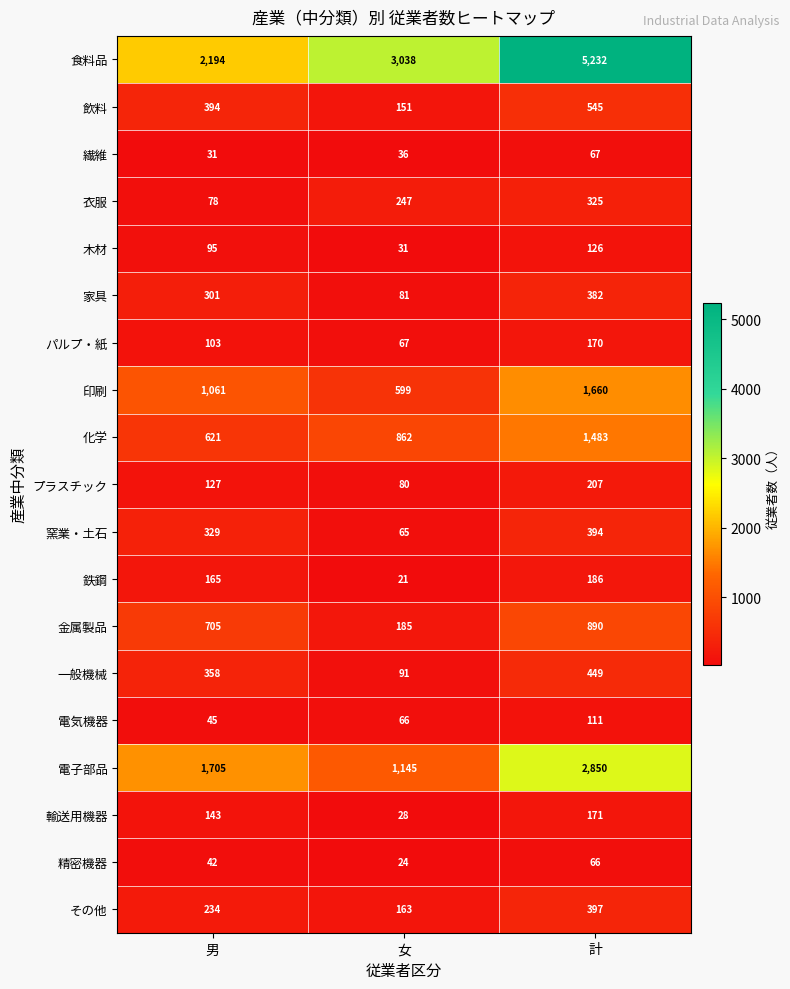

Rank the series by their maximum value, from highest to lowest.

食料品, 電子部品, 印刷, 化学, 金属製品, 飲料, 一般機械, その他, 窯業・土石, 家具, 衣服, プラスチック, 鉄鋼, 輸送用機器, パルプ・紙, 木材, 電気機器, 繊維, 精密機器